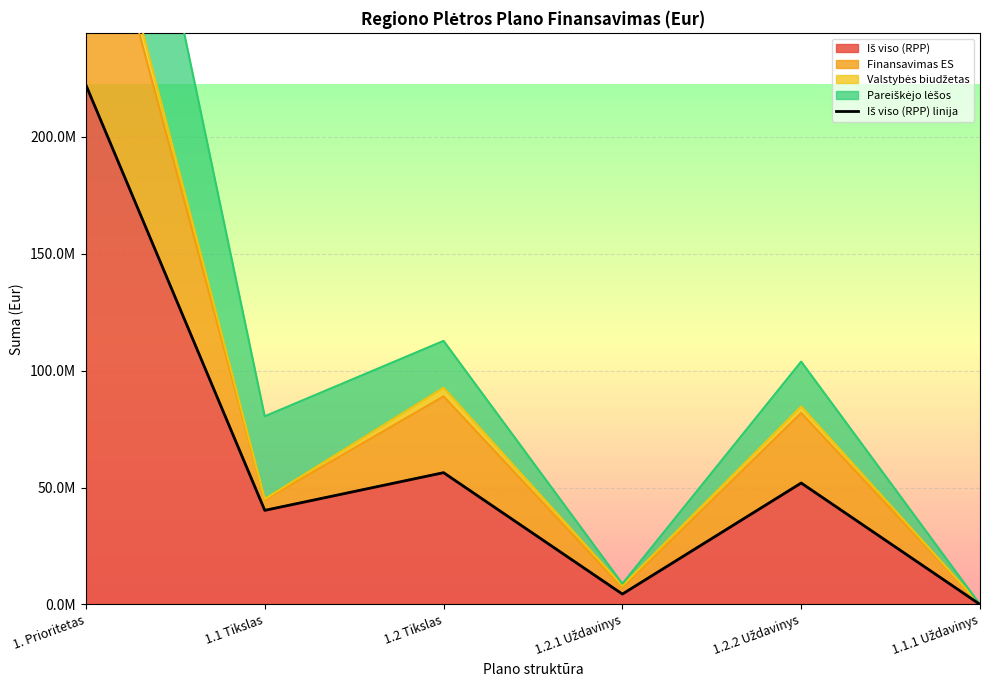

What is the label of the 3rd point from the left?

1.2 Tikslas